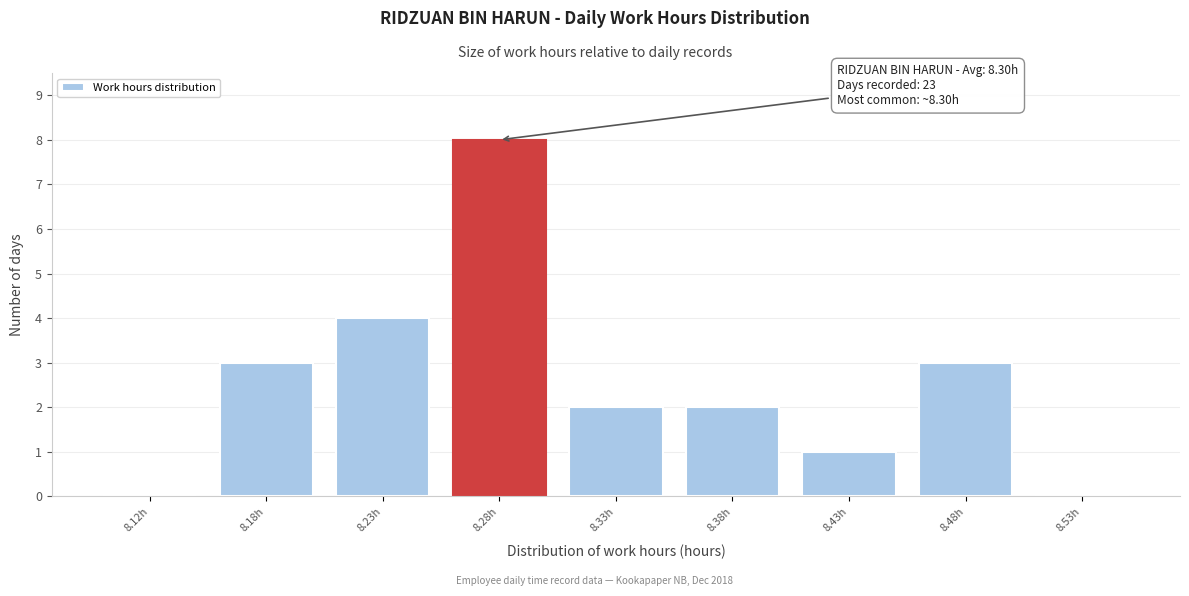

Reading right to left, transcribe all the data shown in this chart.

8.53h=0	8.48h=3	8.43h=1	8.38h=2	8.33h=2	8.28h=8	8.23h=4	8.18h=3	8.12h=0